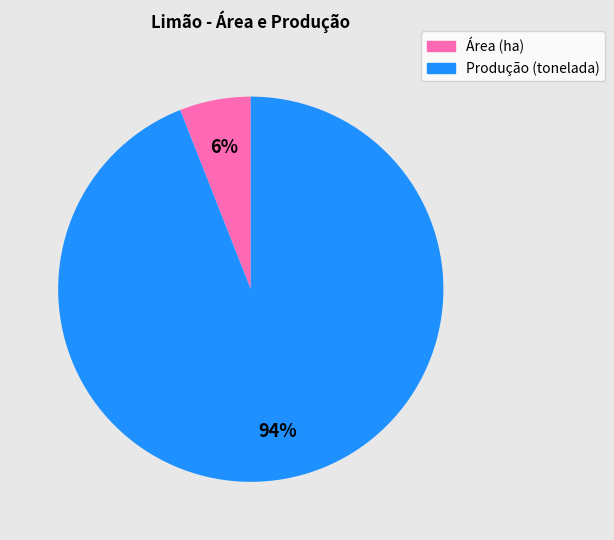

What is the smallest slice in the pie chart?

Área (ha)